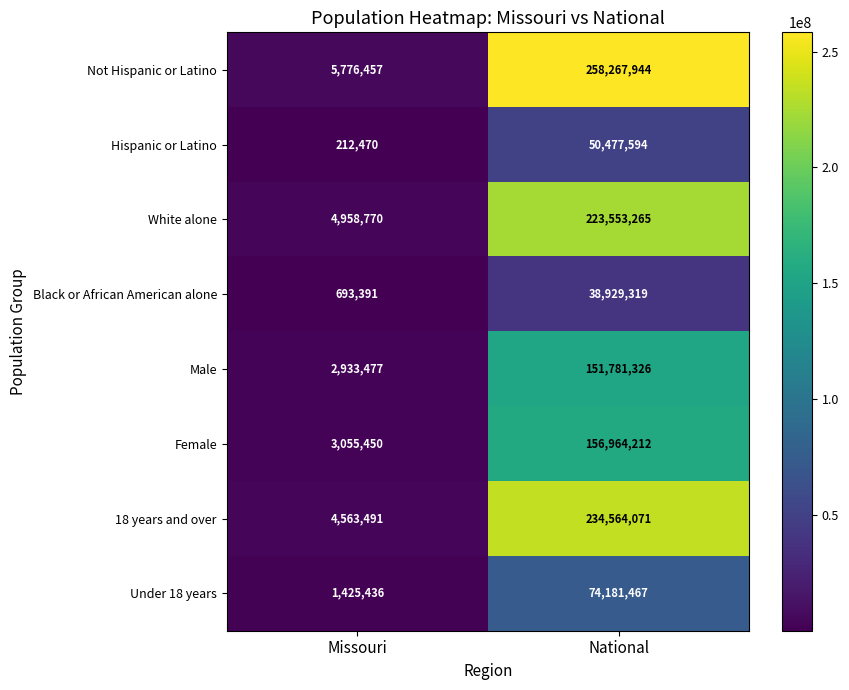

Reading left to right, list all the values displayed in this chart.

Not Hispanic or Latino: Missouri=5776457	National=258267944
Hispanic or Latino: Missouri=212470	National=50477594
White alone: Missouri=4958770	National=223553265
Black or African American alone: Missouri=693391	National=38929319
Male: Missouri=2933477	National=151781326
Female: Missouri=3055450	National=156964212
18 years and over: Missouri=4563491	National=234564071
Under 18 years: Missouri=1425436	National=74181467